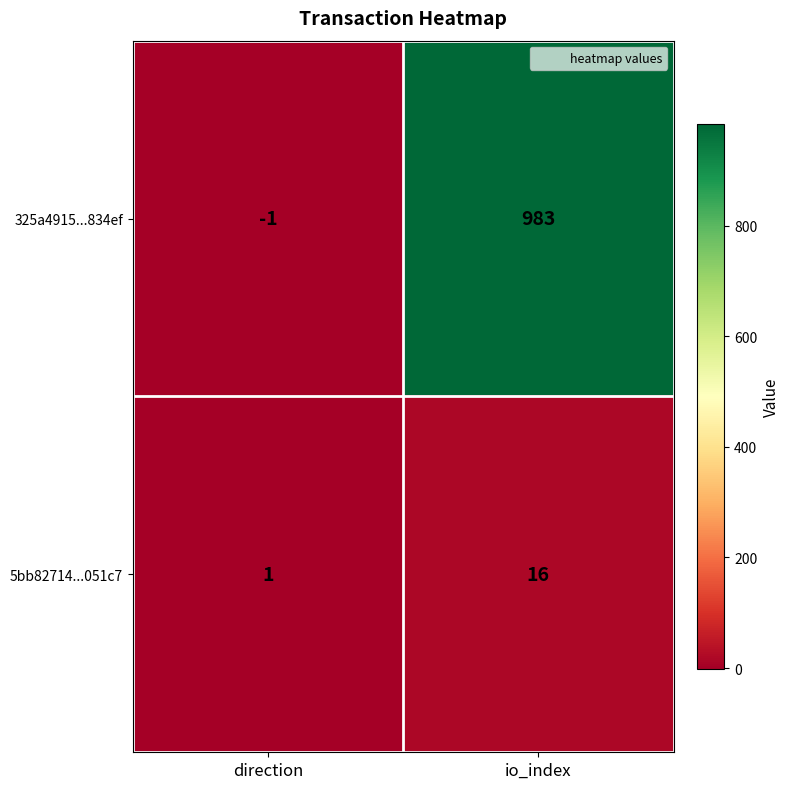

What is the average value of the 325a4915...834ef series?

491